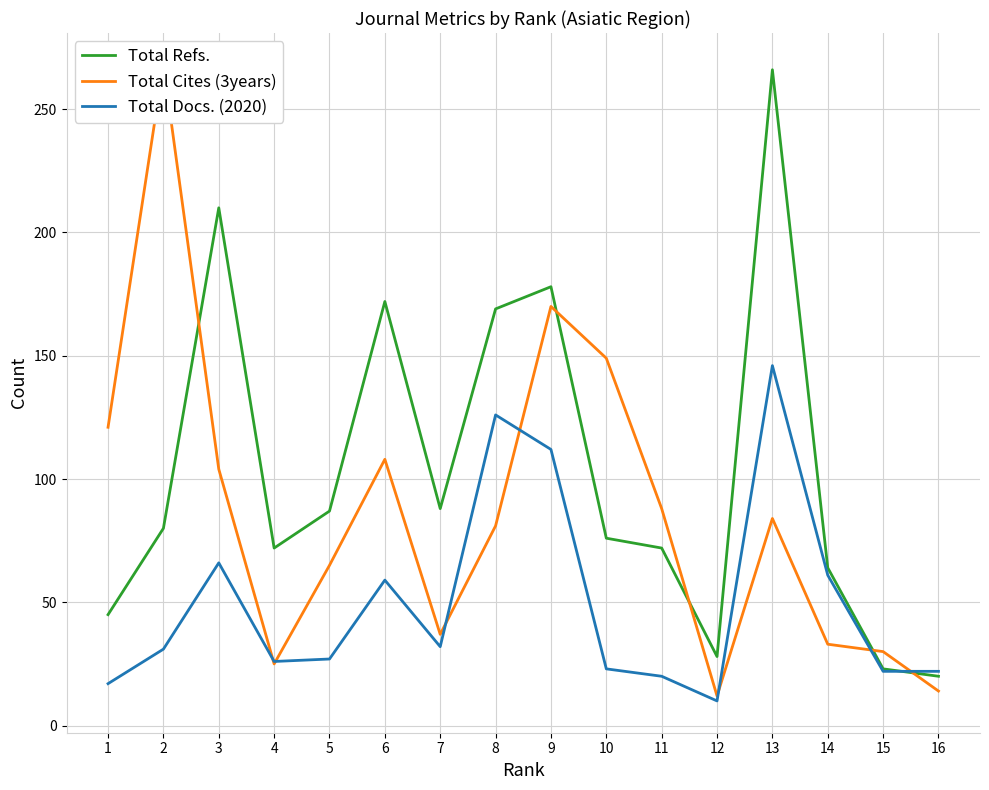

List the series in order of their overall mean, lowest first.

Total Docs. (2020), Total Cites (3years), Total Refs.